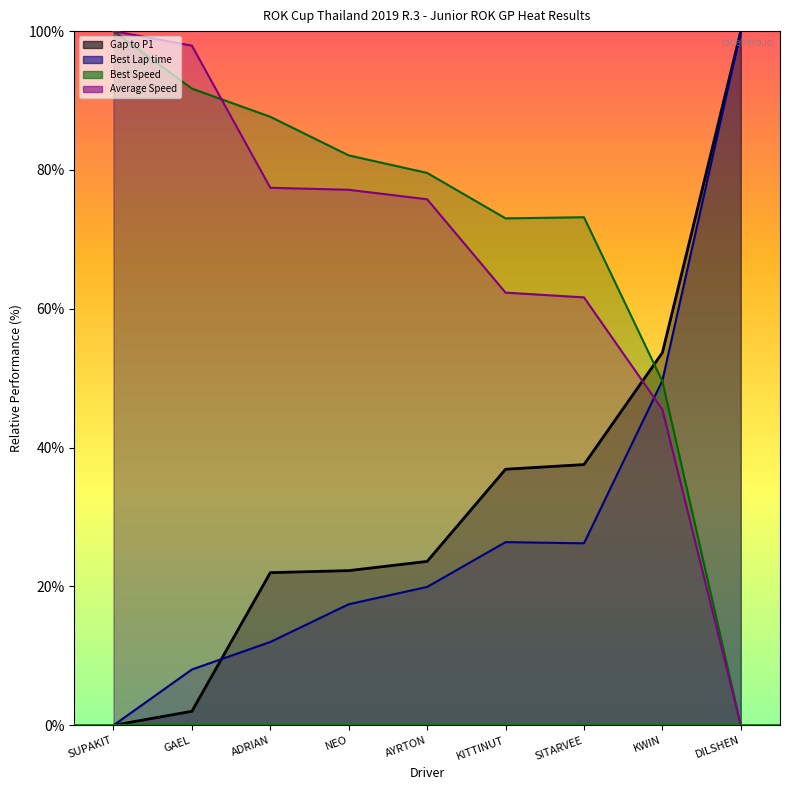

True or false: Best Lap time has a value of 17.4 at NEO.

True